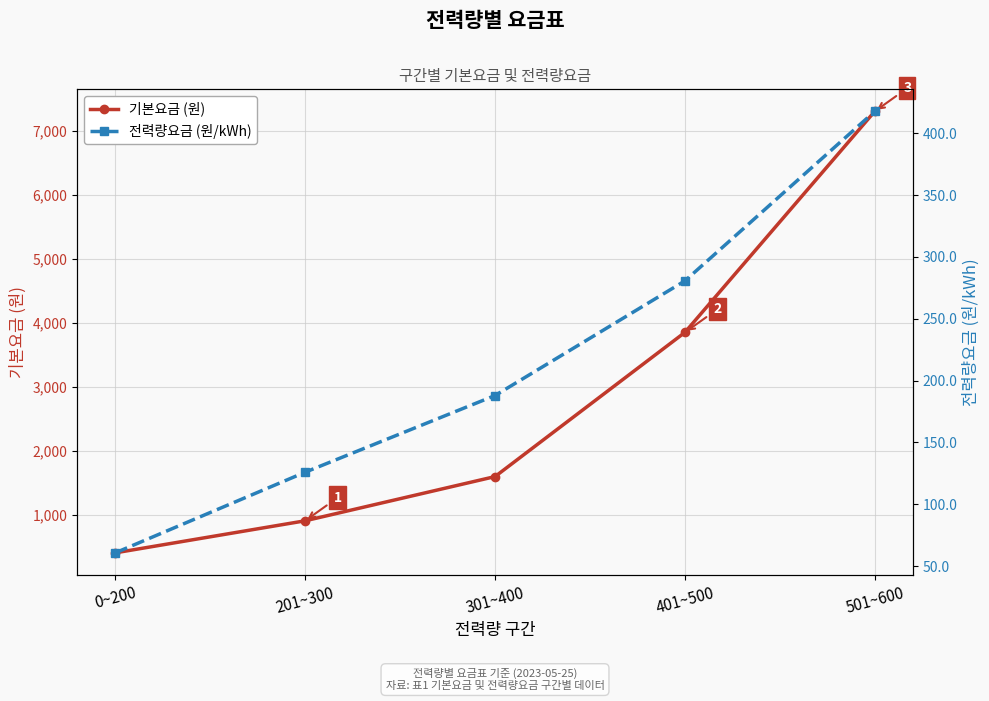

At how many categories does at least one series exceed 6569?

1